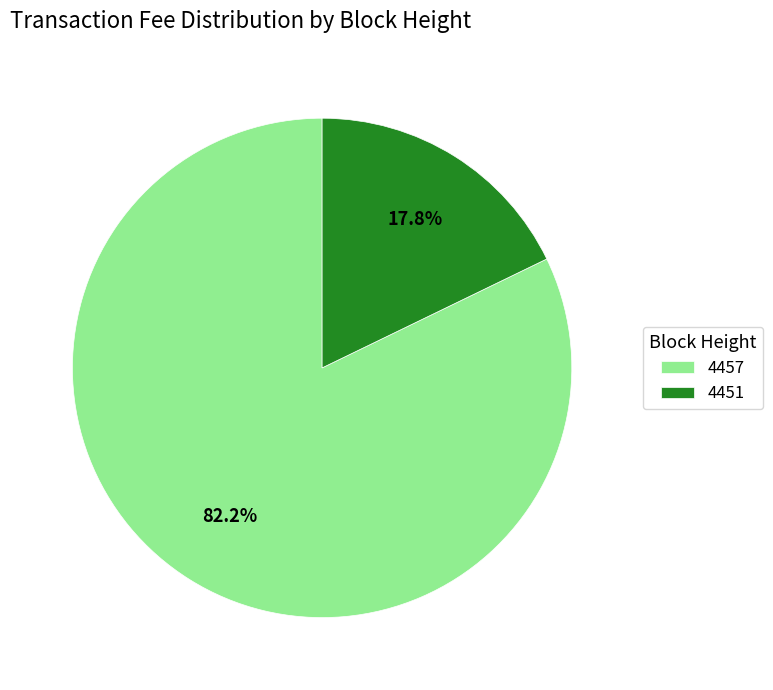

Is it true that 4451 is 27% of the pie?

False